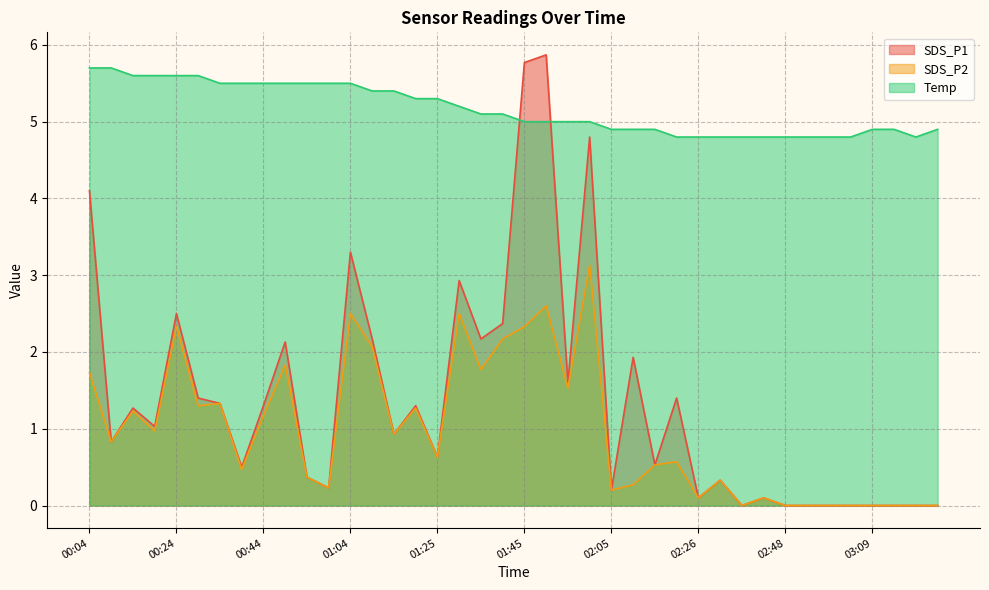

Reading left to right, list all the values displayed in this chart.

SDS_P1: 00:04=4.1	00:09=0.8	00:14=1.3	00:19=1.0	00:24=2.5	00:29=1.4	00:34=1.3	00:39=0.5	00:44=1.3	00:49=2.1	00:54=0.4	00:59=0.2	01:04=3.3	01:10=2.2	01:15=0.9	01:20=1.3	01:25=0.6	01:30=2.9	01:35=2.2	01:40=2.4	01:45=5.8	01:50=5.9	01:55=1.6	02:00=4.8	02:05=0.2	02:10=1.9	02:15=0.5	02:21=1.4	02:26=0.1	02:32=0.3	02:37=0.0	02:43=0.1	02:48=0.0	02:53=0.0	02:58=0.0	03:04=0.0	03:09=0.0	03:14=0.0	03:19=0.0	03:24=0.0
SDS_P2: 00:04=1.7	00:09=0.8	00:14=1.2	00:19=1.0	00:24=2.3	00:29=1.3	00:34=1.3	00:39=0.5	00:44=1.2	00:49=1.8	00:54=0.4	00:59=0.2	01:04=2.5	01:10=2.1	01:15=0.9	01:20=1.3	01:25=0.6	01:30=2.5	01:35=1.8	01:40=2.2	01:45=2.3	01:50=2.6	01:55=1.5	02:00=3.1	02:05=0.2	02:10=0.3	02:15=0.5	02:21=0.6	02:26=0.1	02:32=0.3	02:37=0.0	02:43=0.1	02:48=0.0	02:53=0.0	02:58=0.0	03:04=0.0	03:09=0.0	03:14=0.0	03:19=0.0	03:24=0.0
Temp: 00:04=5.7	00:09=5.7	00:14=5.6	00:19=5.6	00:24=5.6	00:29=5.6	00:34=5.5	00:39=5.5	00:44=5.5	00:49=5.5	00:54=5.5	00:59=5.5	01:04=5.5	01:10=5.4	01:15=5.4	01:20=5.3	01:25=5.3	01:30=5.2	01:35=5.1	01:40=5.1	01:45=5.0	01:50=5.0	01:55=5.0	02:00=5.0	02:05=4.9	02:10=4.9	02:15=4.9	02:21=4.8	02:26=4.8	02:32=4.8	02:37=4.8	02:43=4.8	02:48=4.8	02:53=4.8	02:58=4.8	03:04=4.8	03:09=4.9	03:14=4.9	03:19=4.8	03:24=4.9